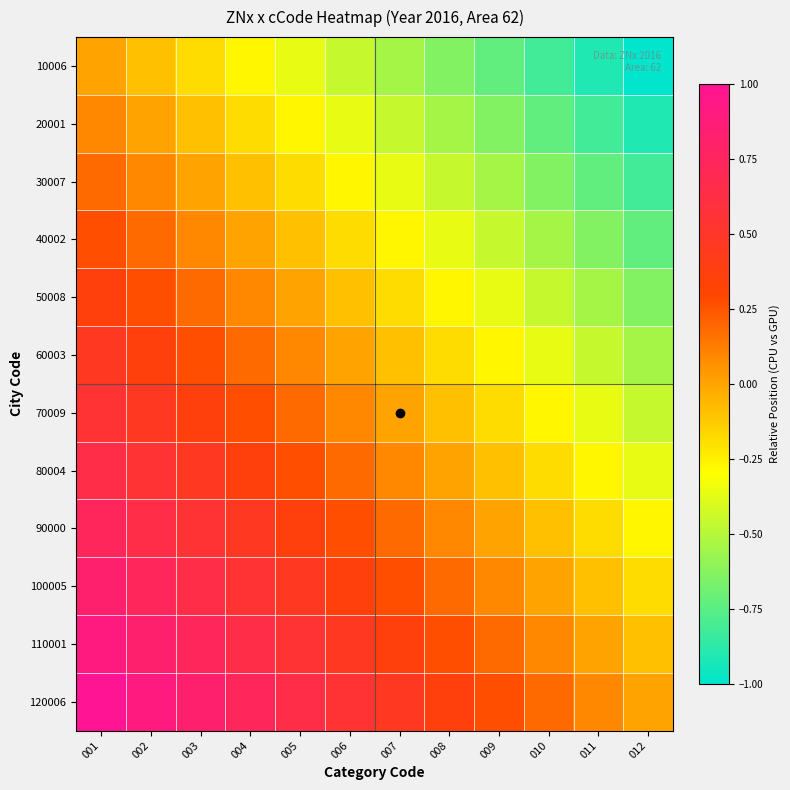

Which series has the widest spread of values?

10006